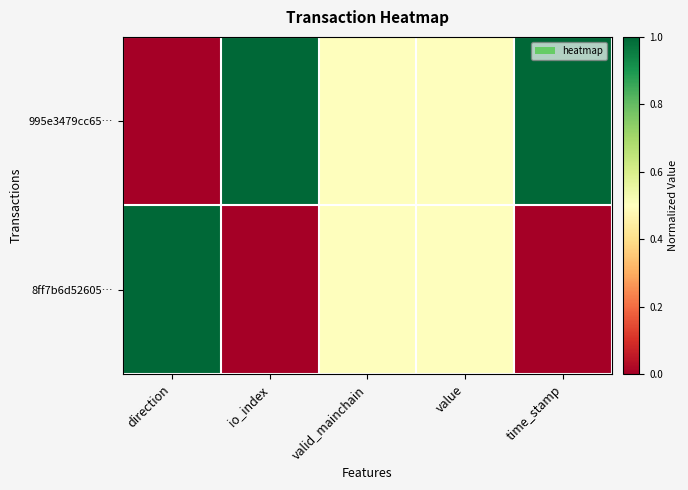

What is the total value across all series at valid_mainchain?

1.0